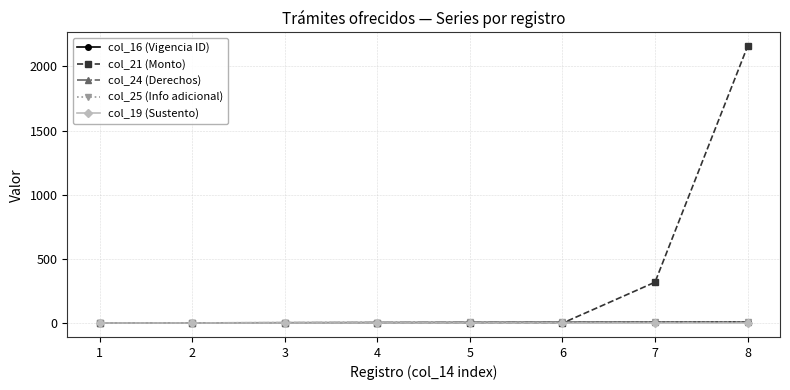

What is the average value of the col_19 (Sustento) series?

1